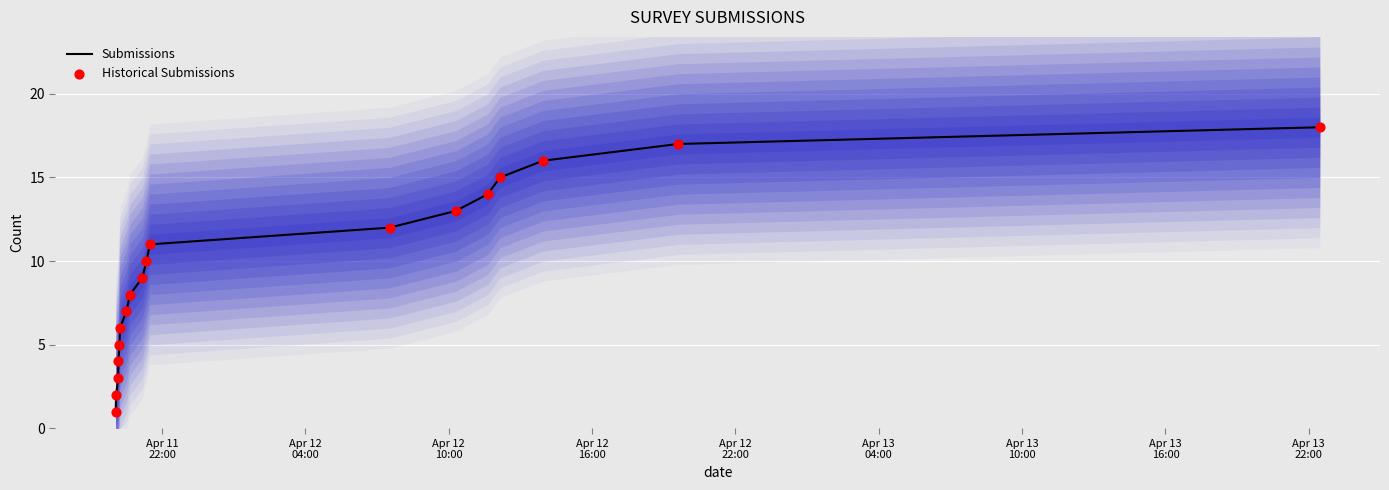

Which series contains the highest Y value?

Submissions